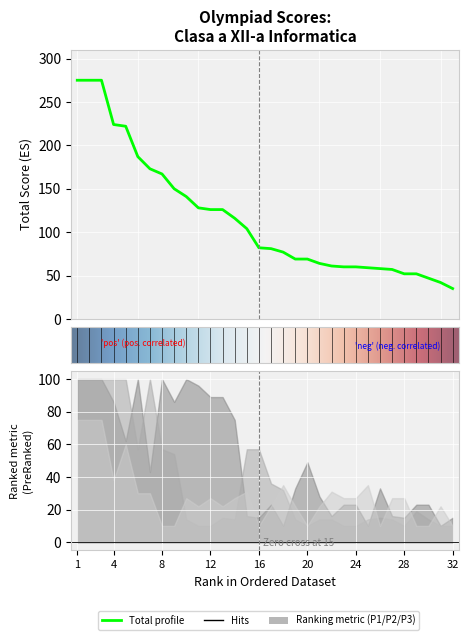

What is the average value of the P1 series?

50